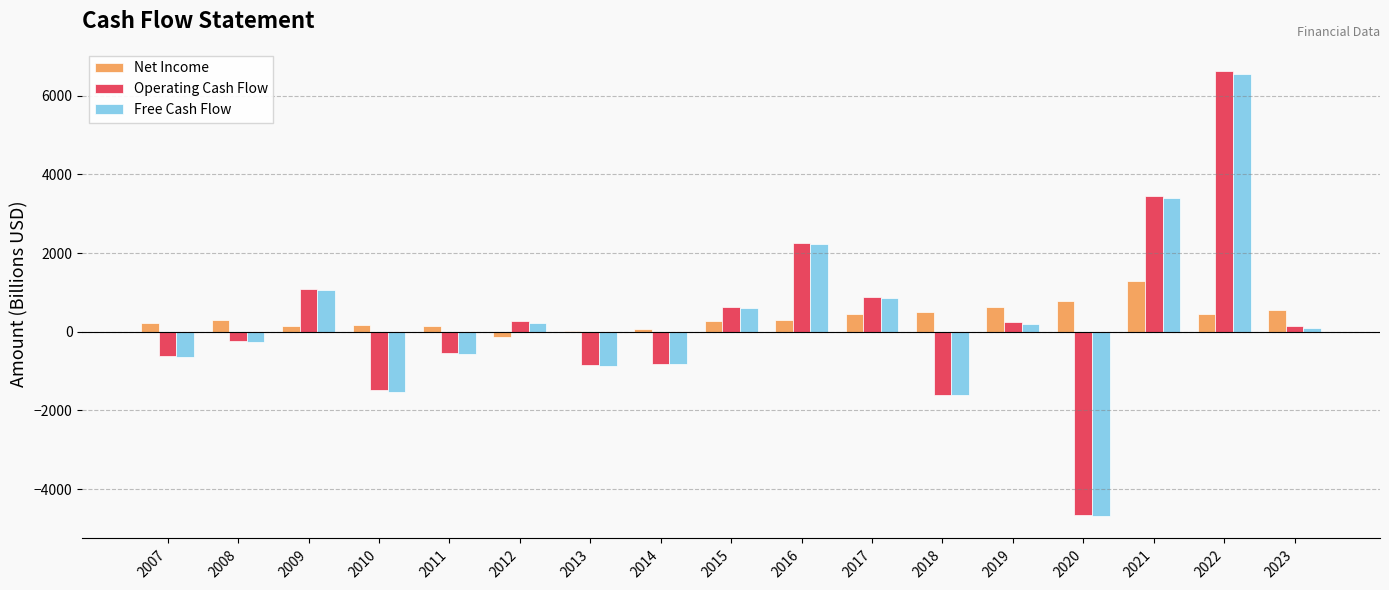

What is the maximum value for Operating Cash Flow?

6628.8